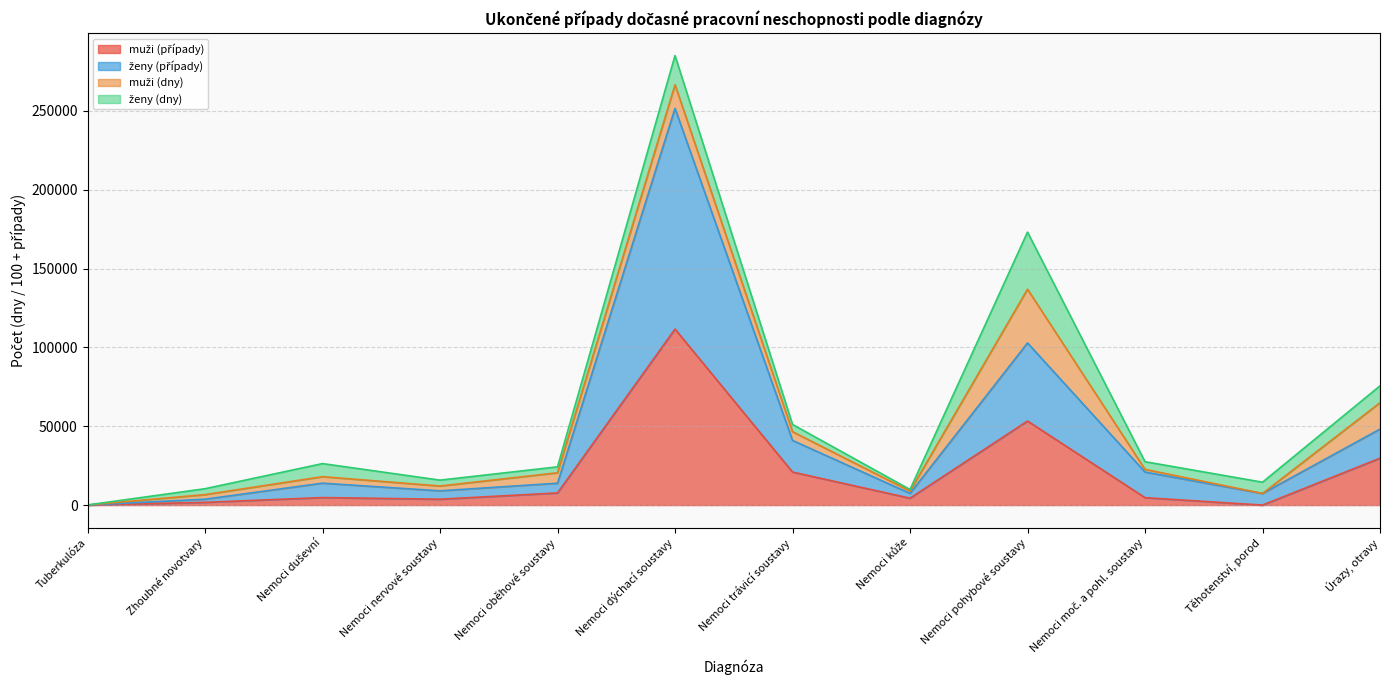

What is the total value across all series at Úrazy, otravy?

75624.1